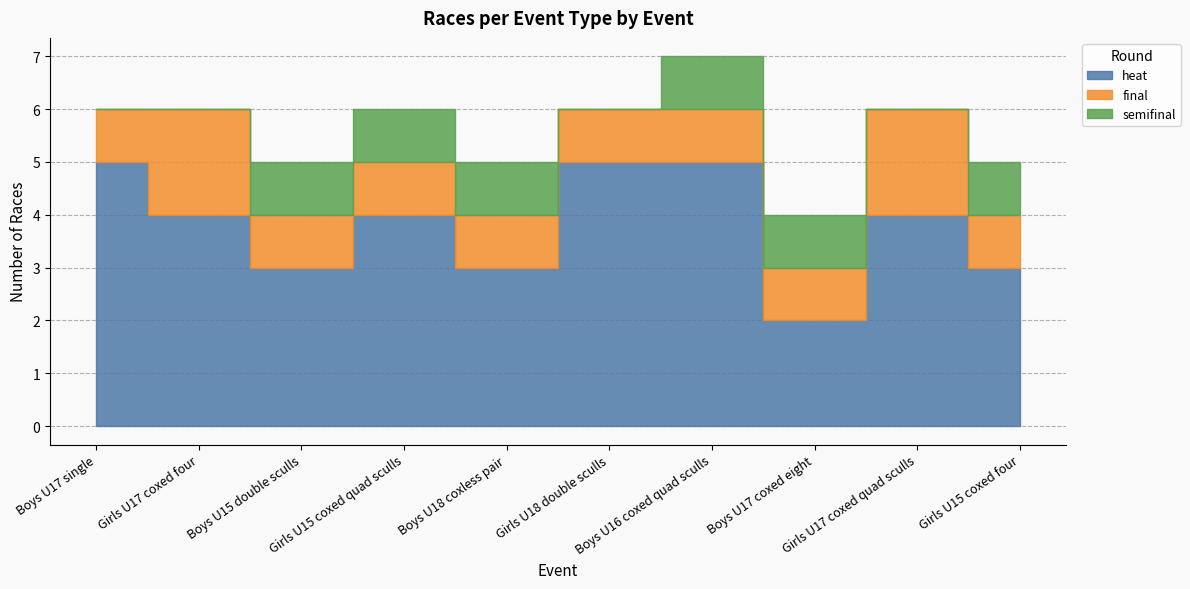

What value does the heat series have at Boys U17 single?

5